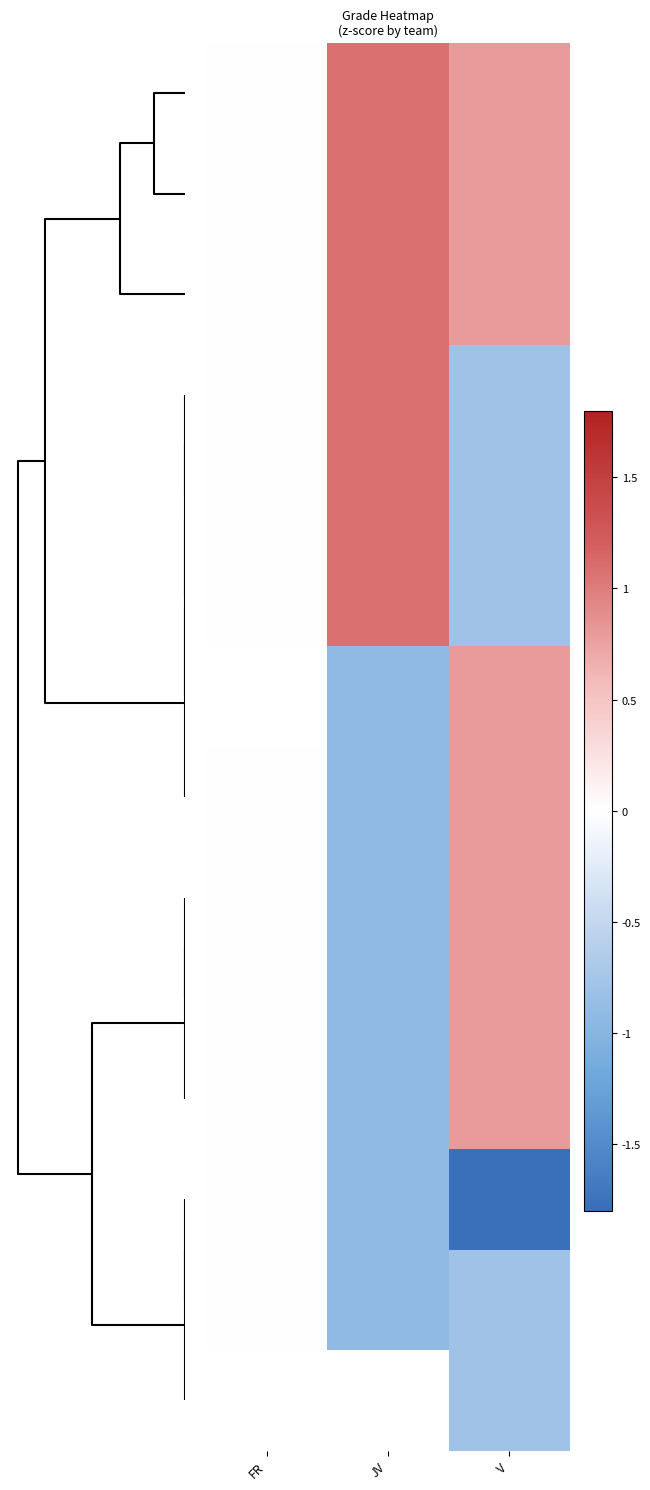

How many data points does each series have?

3